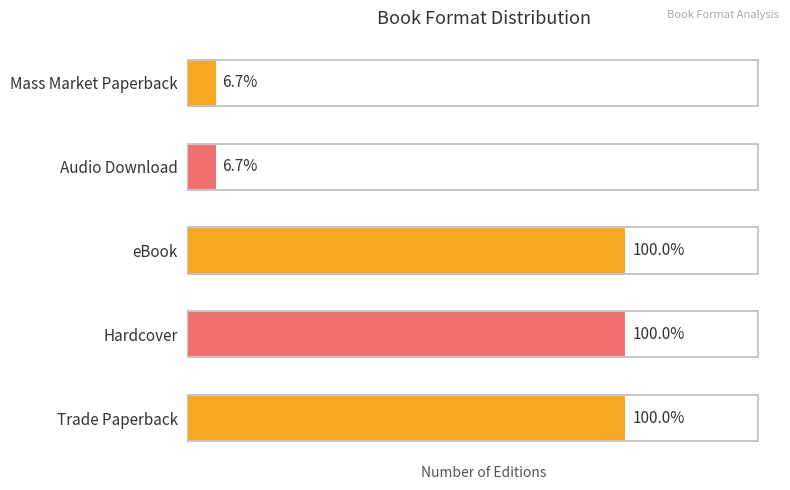

Does the chart contain any negative values?

No